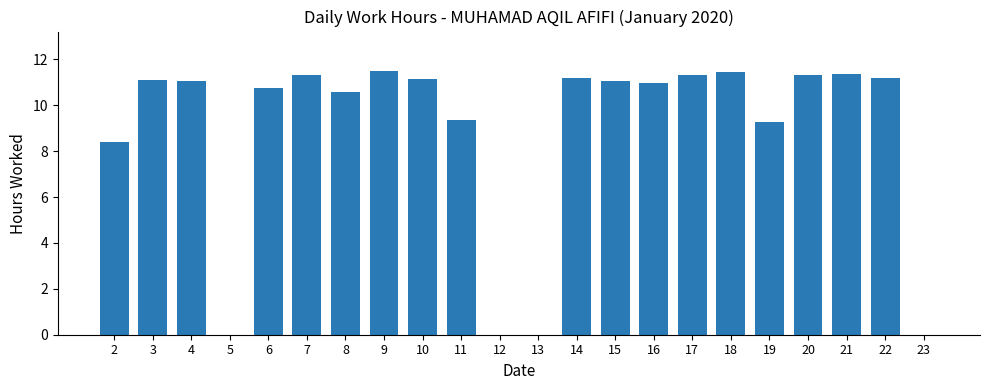

What is the sum of the values at 16 and 4?

22.0